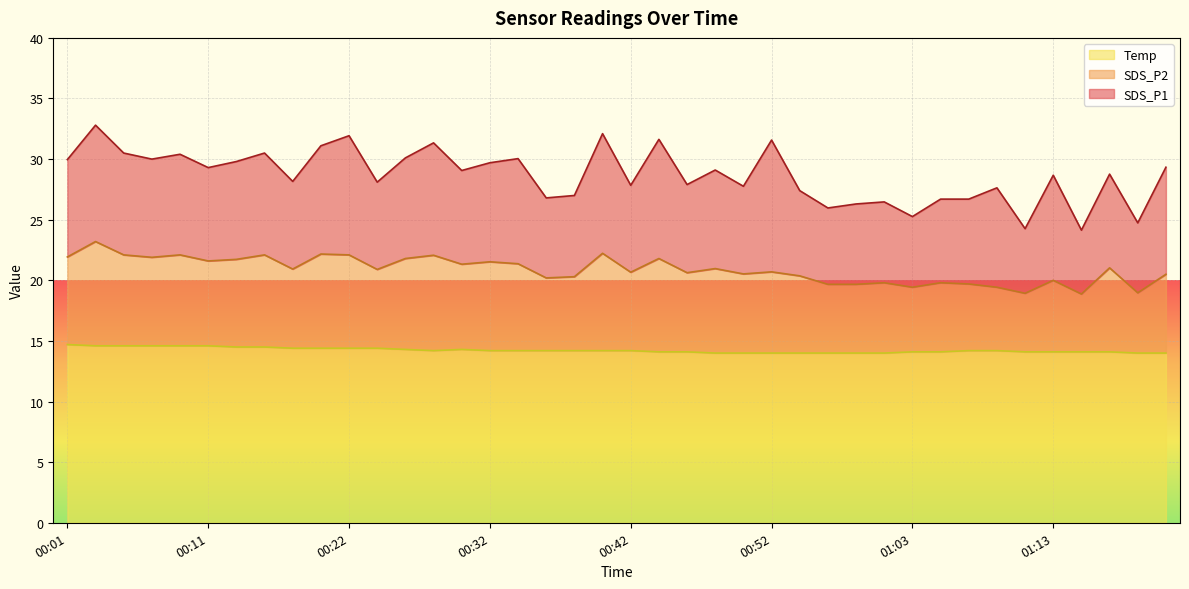

Is it true that SDS_P2 equals 38.8 at 00:40?

False